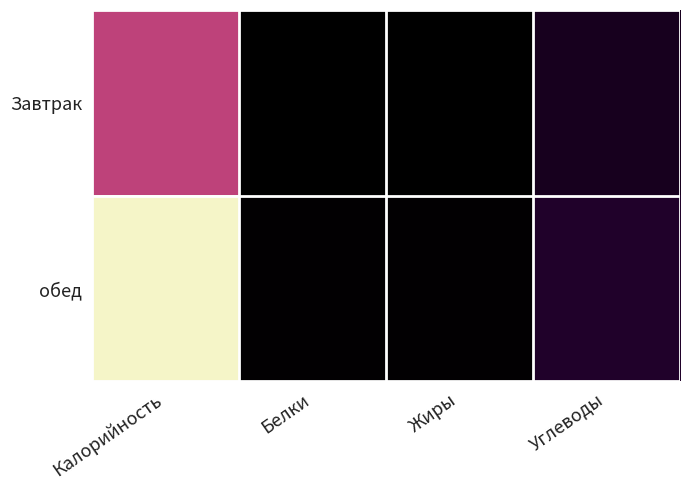

Which series has the largest range (max minus min)?

обед